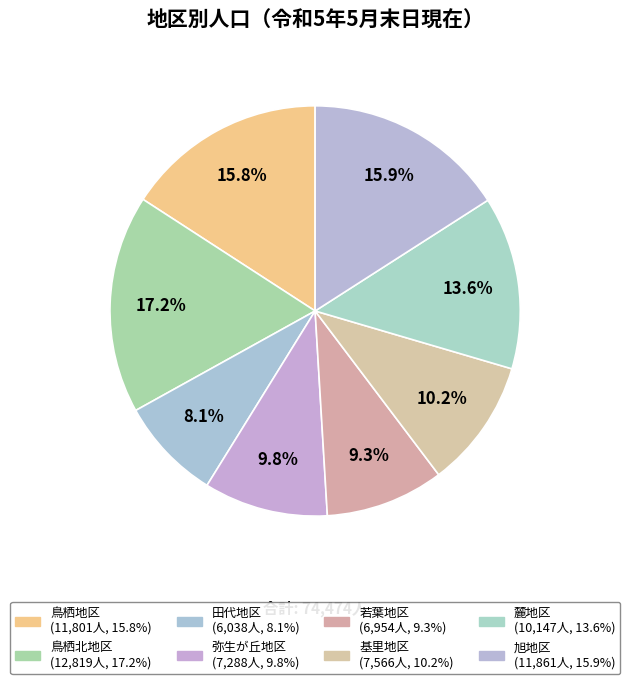

How many slices are in this pie chart?

8